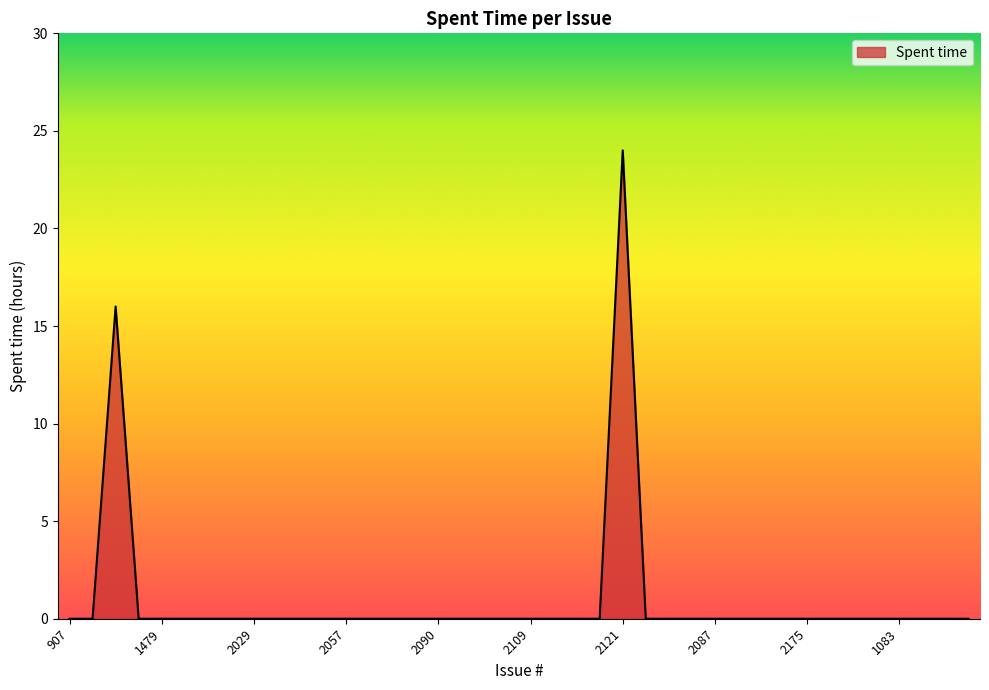

What is the maximum value shown in the chart?

24